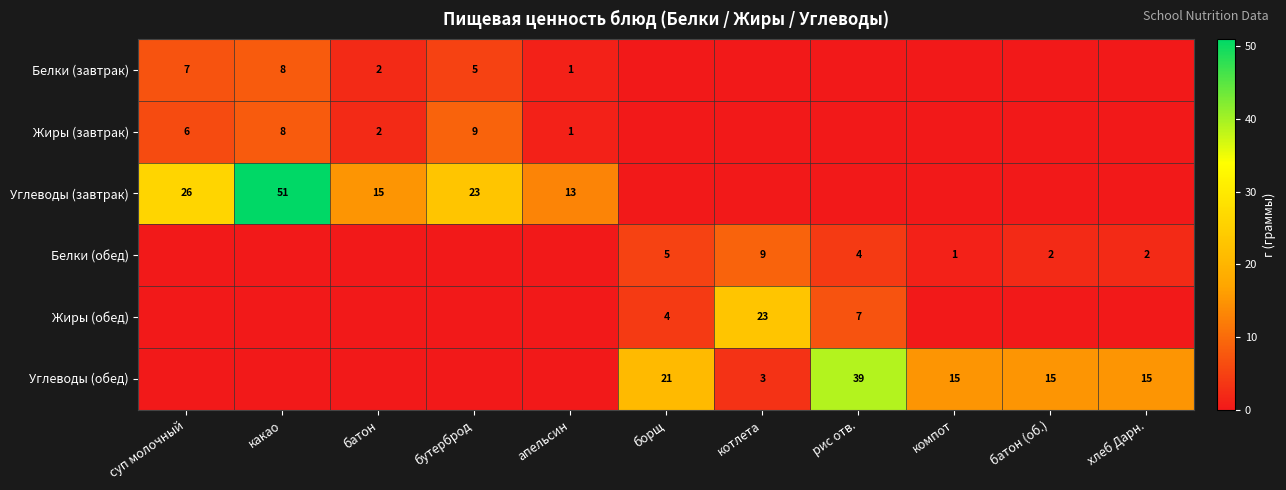

Is it true that Белки (завтрак) equals 8 at какао?

True